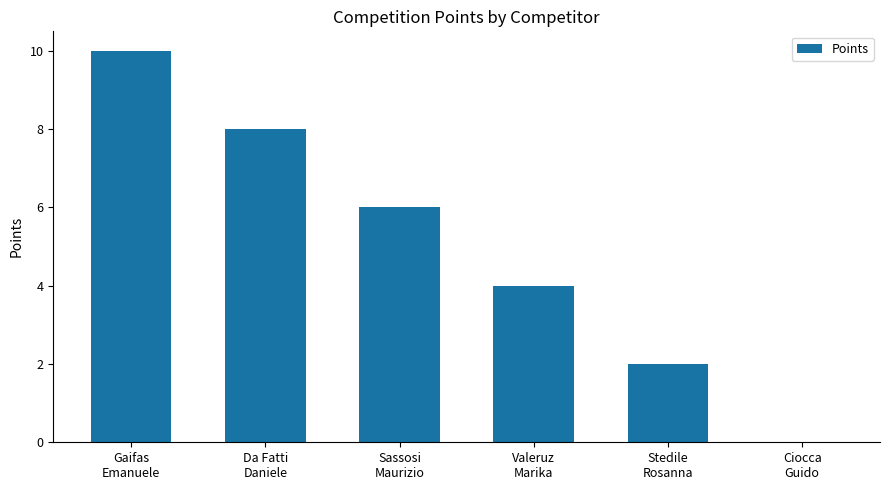

What is the sum of all values?

30